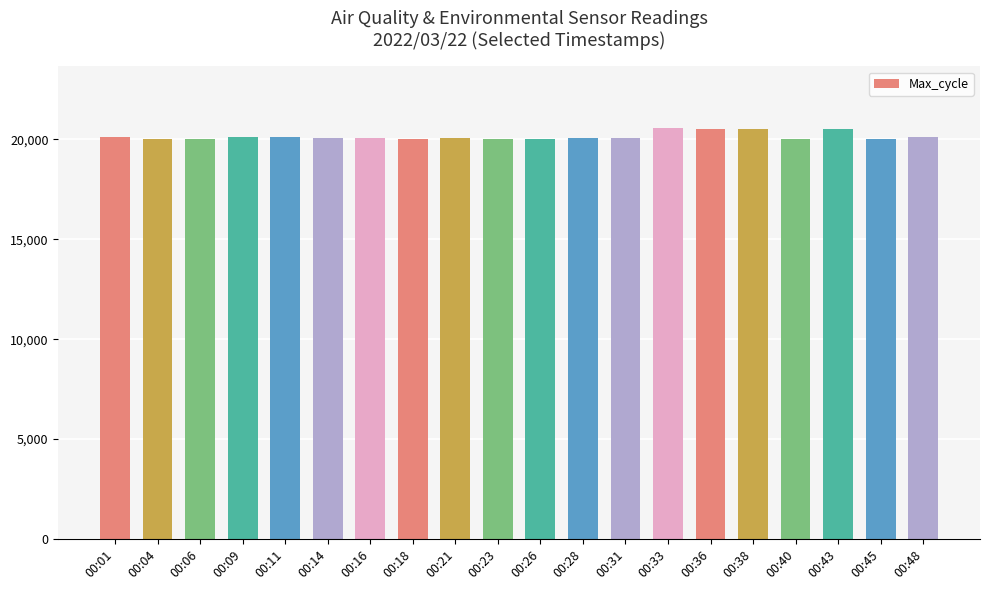

What is the value of the 6th bar from the left?

20055